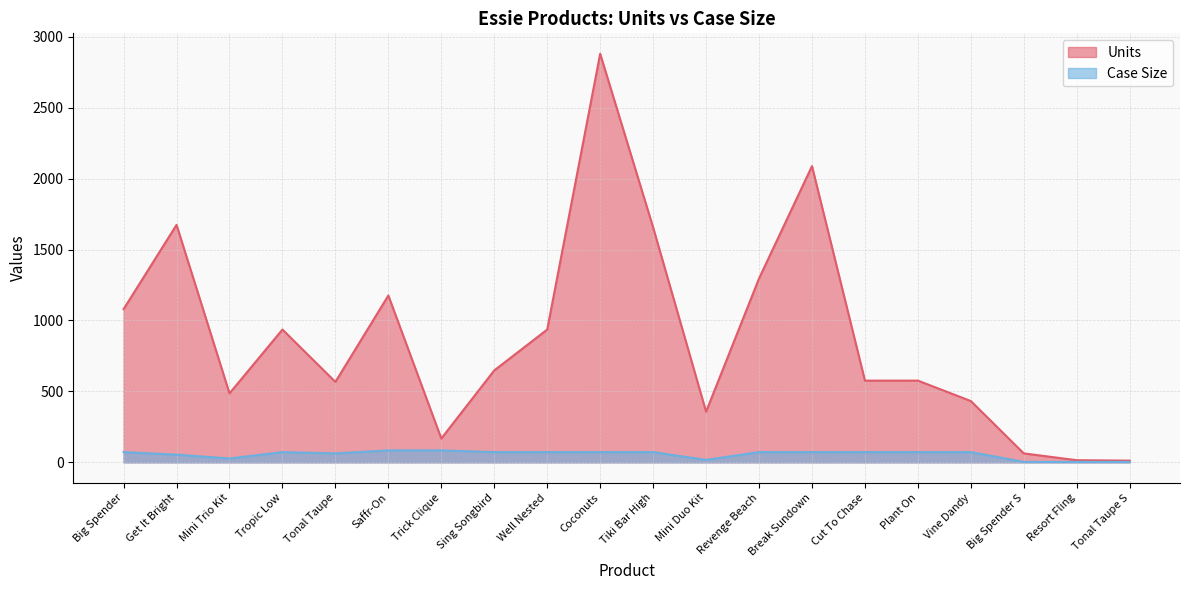

The Case Size series shows 36 at Trick Clique. True or false?

False